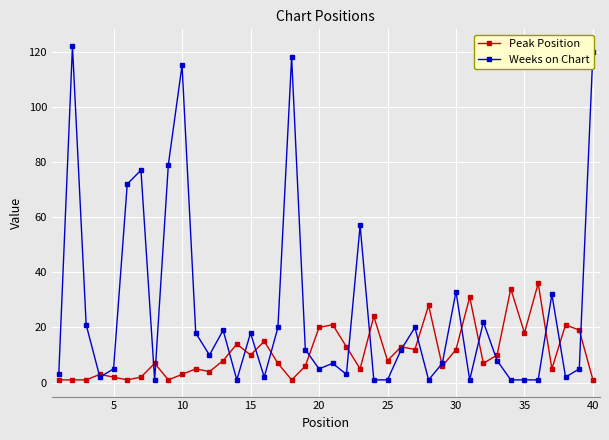

What is the minimum value for Peak Position?

1